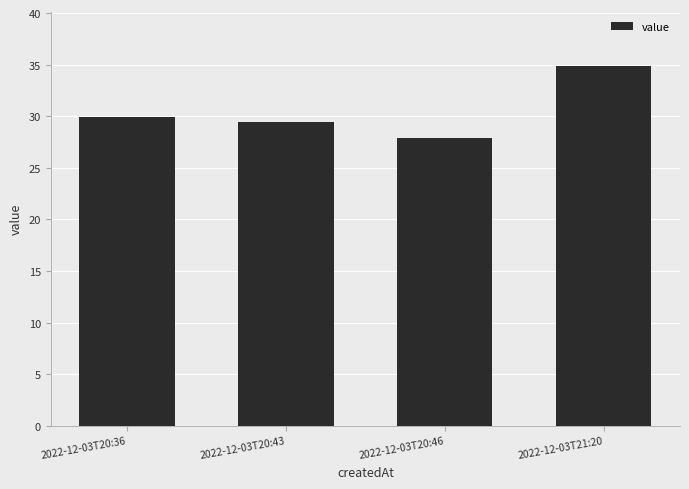

Reading right to left, transcribe all the data shown in this chart.

34.9	27.9	29.4	29.9